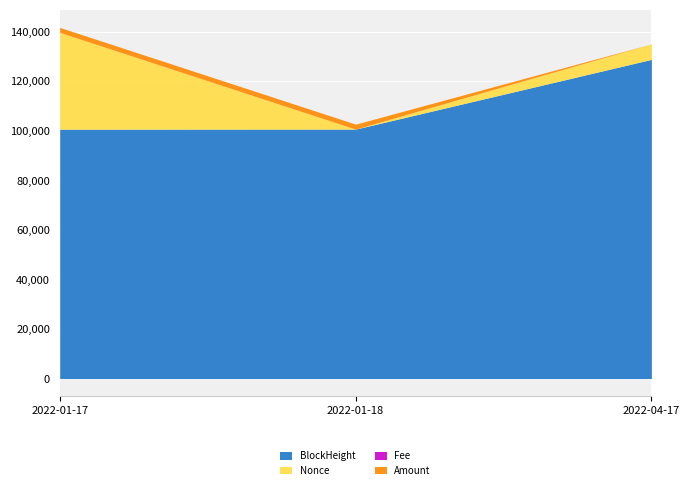

Is the value of BlockHeight at 2022-01-17 greater than the value of Amount at 2022-01-18?

Yes